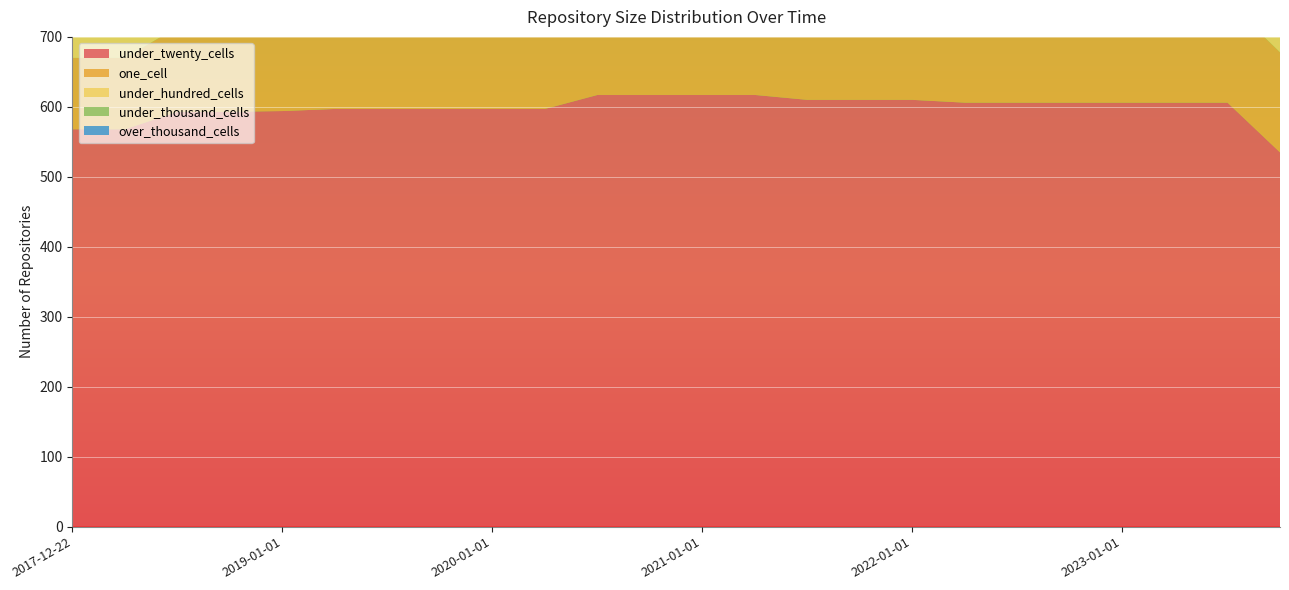

Reading left to right, what are all the values shown in this chart?

under_twenty_cells: 568	568	593	593	594	597	597	597	597	597	617	617	617	617	610	610	610	606	606	606	606	606	606	535
one_cell: 102	102	121	121	137	151	151	151	151	151	151	151	151	151	145	145	145	145	145	145	145	145	145	143
under_hundred_cells: 120	120	120	120	120	212	212	212	212	212	152	152	152	152	172	172	172	190	190	190	190	190	190	275
under_thousand_cells: 1	1	1	1	1	3	3	3	3	3	1	1	1	1	4	4	4	4	4	4	4	4	4	11
over_thousand_cells: 0	0	0	0	0	0	0	0	0	0	0	0	0	0	0	0	0	0	0	0	0	0	0	0